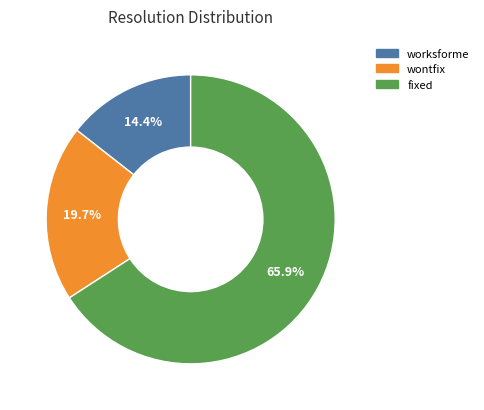

What is the ratio of the value at fixed to the value at worksforme?

4.6